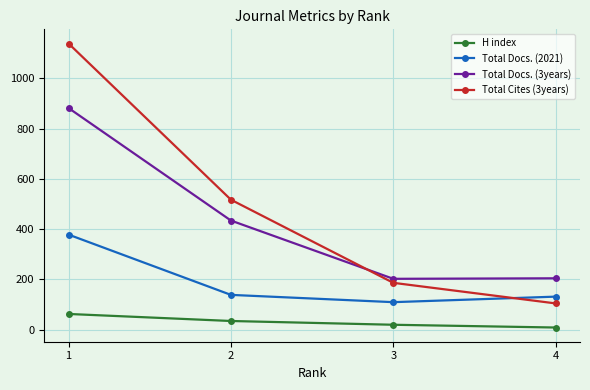

True or false: H index has more than 0 interior local peaks.

False